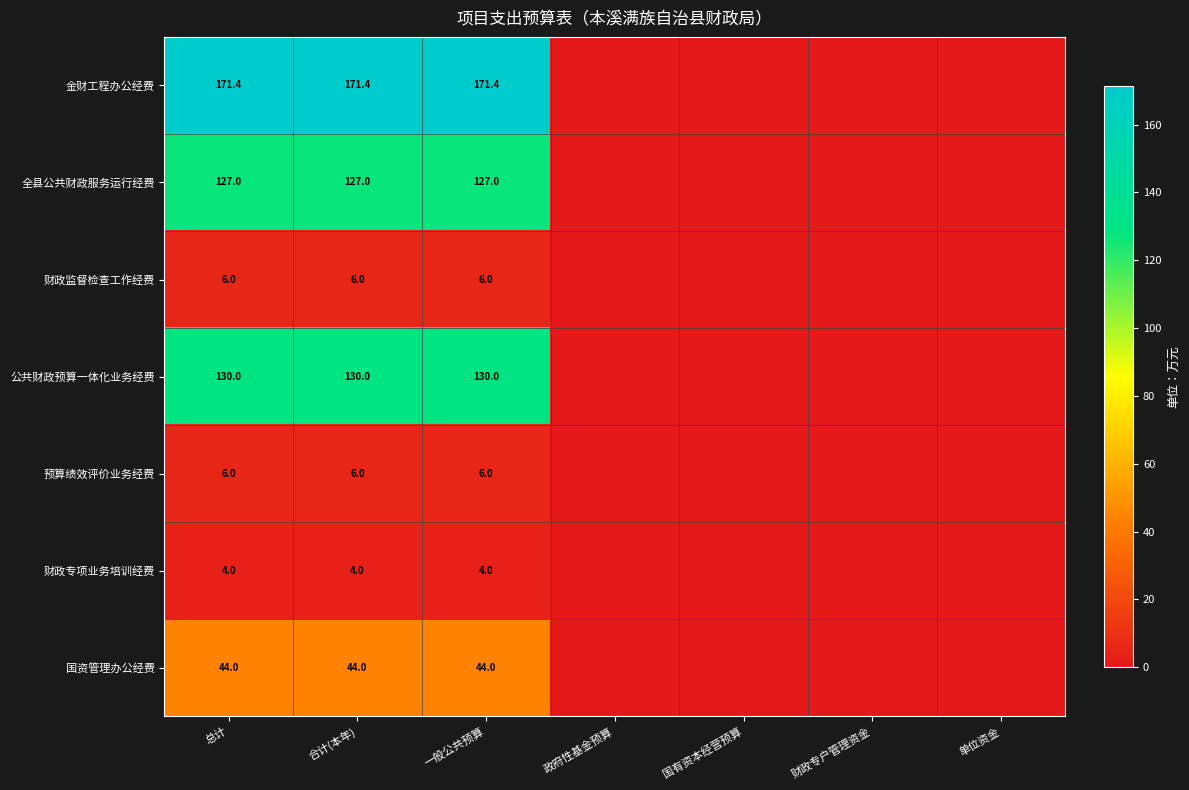

Between 单位资金 and 合计(本年), which is larger?

合计(本年)